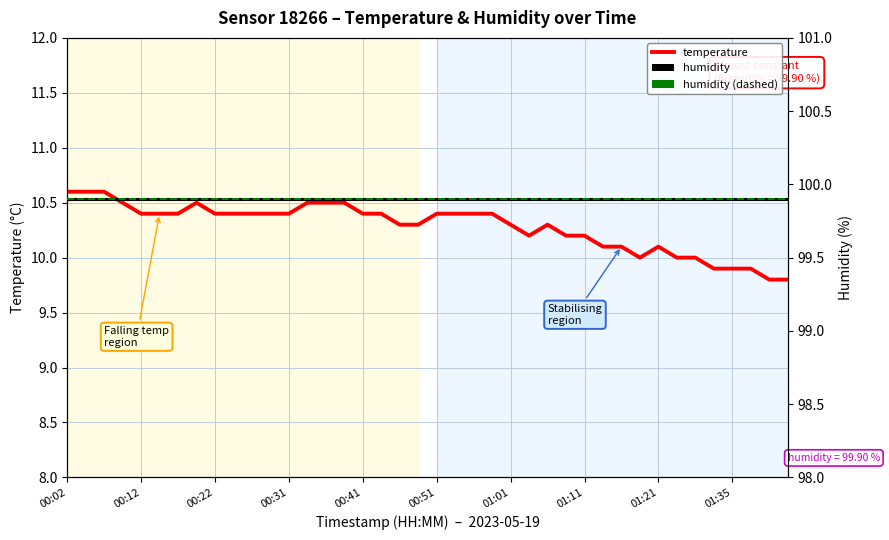

True or false: temperature and humidity (dashed) cross at least once.

False